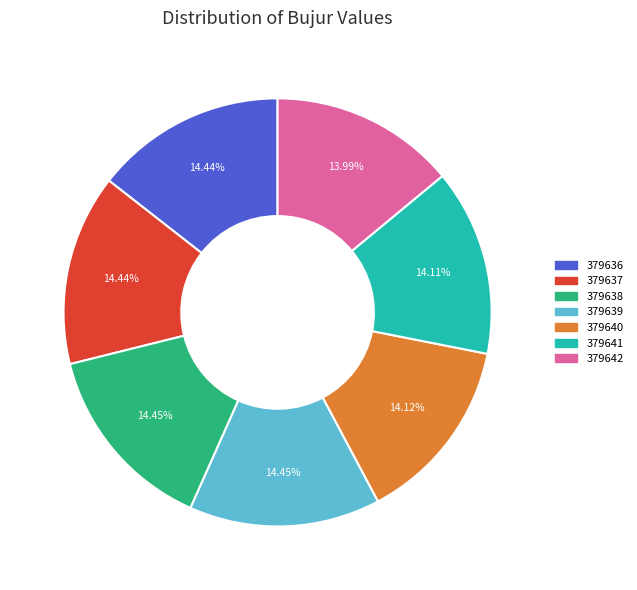

Count the number of slices in the pie.

7